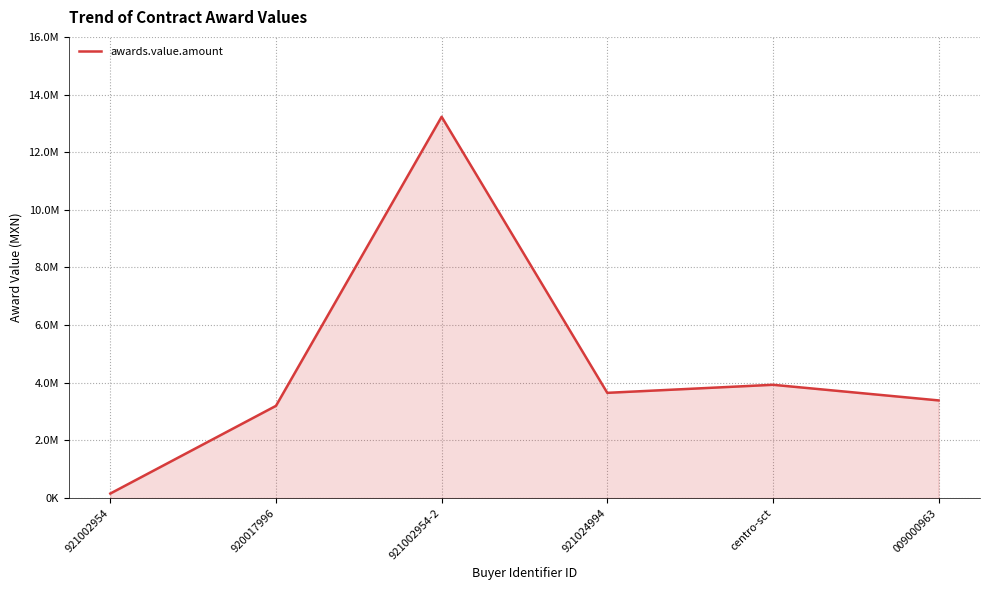

Does the chart display data point markers on the line(s)?

No